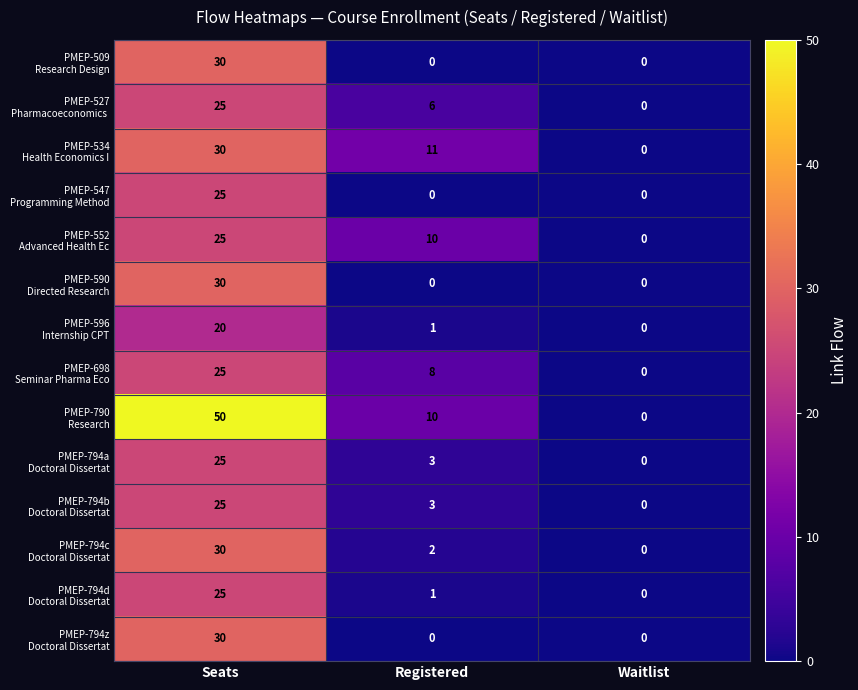

What is the total value across all series at Registered?

55